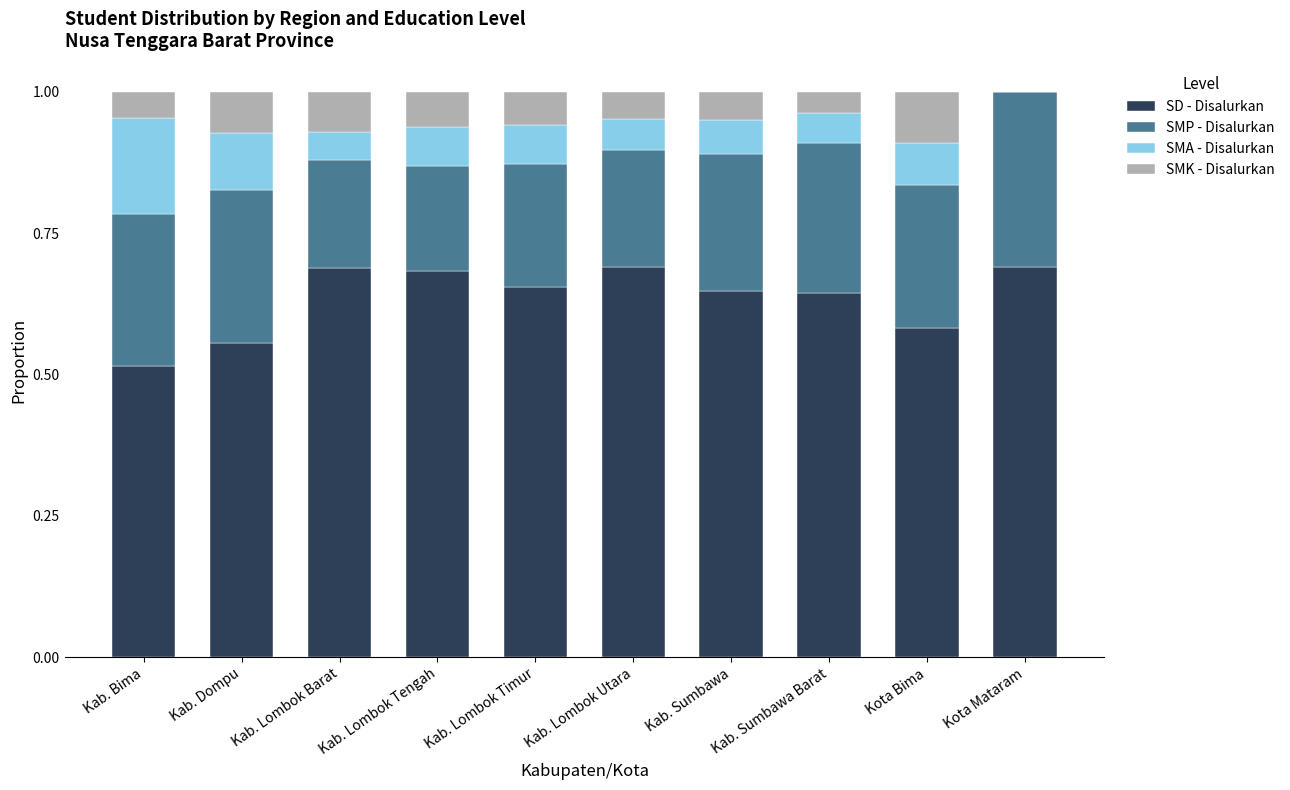

What is the total value across all series at Kab. Lombok Tengah?

1.0